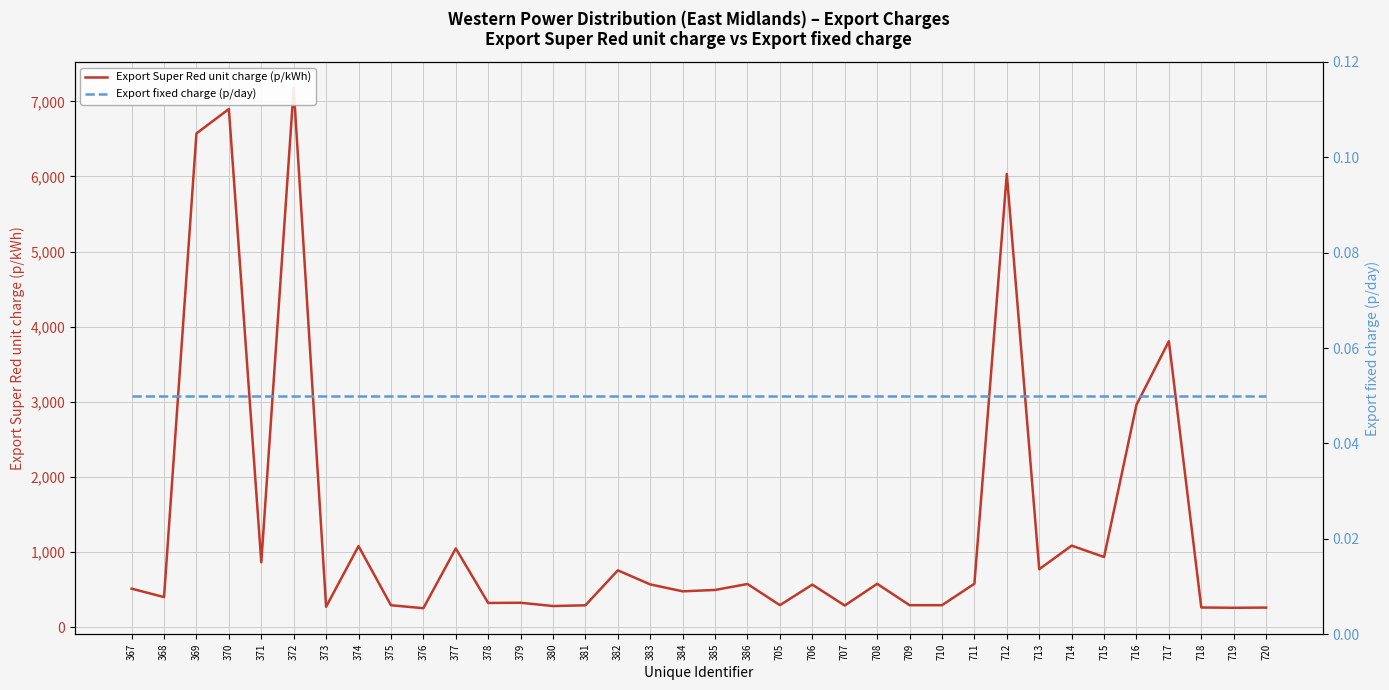

Reading right to left, transcribe all the data shown in this chart.

Export Super Red unit charge (p/kWh): 263.5	261.4	265.1	3808.1	2962.0	936.6	1088.0	774.5	6033.6	581.1	295.5	295.6	580.1	291.3	569.4	296.1	577.9	498.4	480.1	572.2	759.5	294.2	284.3	328.1	325.3	1050.7	255.5	294.9	1082.2	274.9	7177.6	866.4	6897.9	6573.1	403.3	515.7
Export fixed charge (p/day): 0.1	0.1	0.1	0.1	0.1	0.1	0.1	0.1	0.1	0.1	0.1	0.1	0.1	0.1	0.1	0.1	0.1	0.1	0.1	0.1	0.1	0.1	0.1	0.1	0.1	0.1	0.1	0.1	0.1	0.1	0.1	0.1	0.1	0.1	0.1	0.1